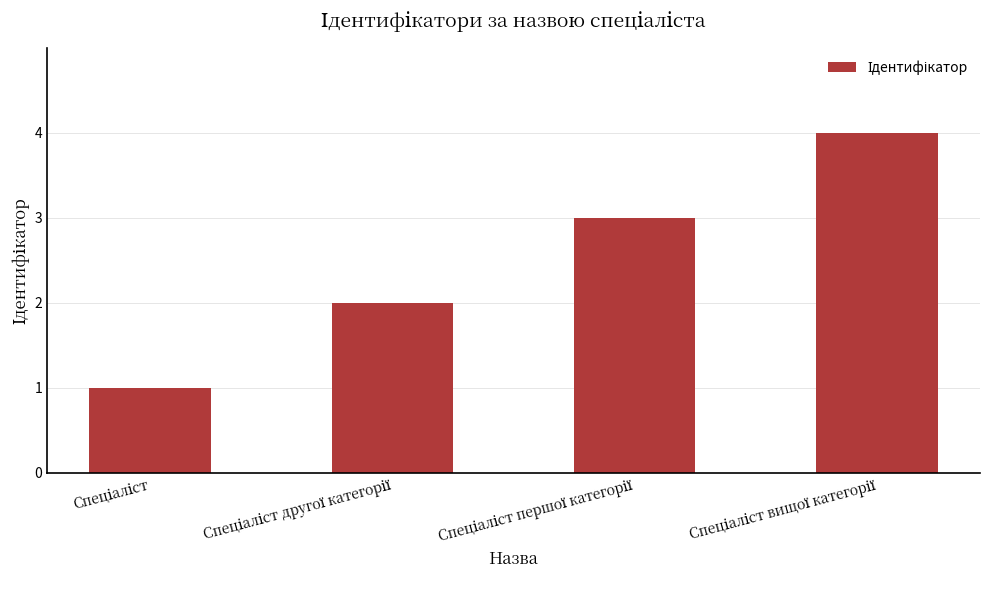

What is the difference between the maximum and minimum values?

3